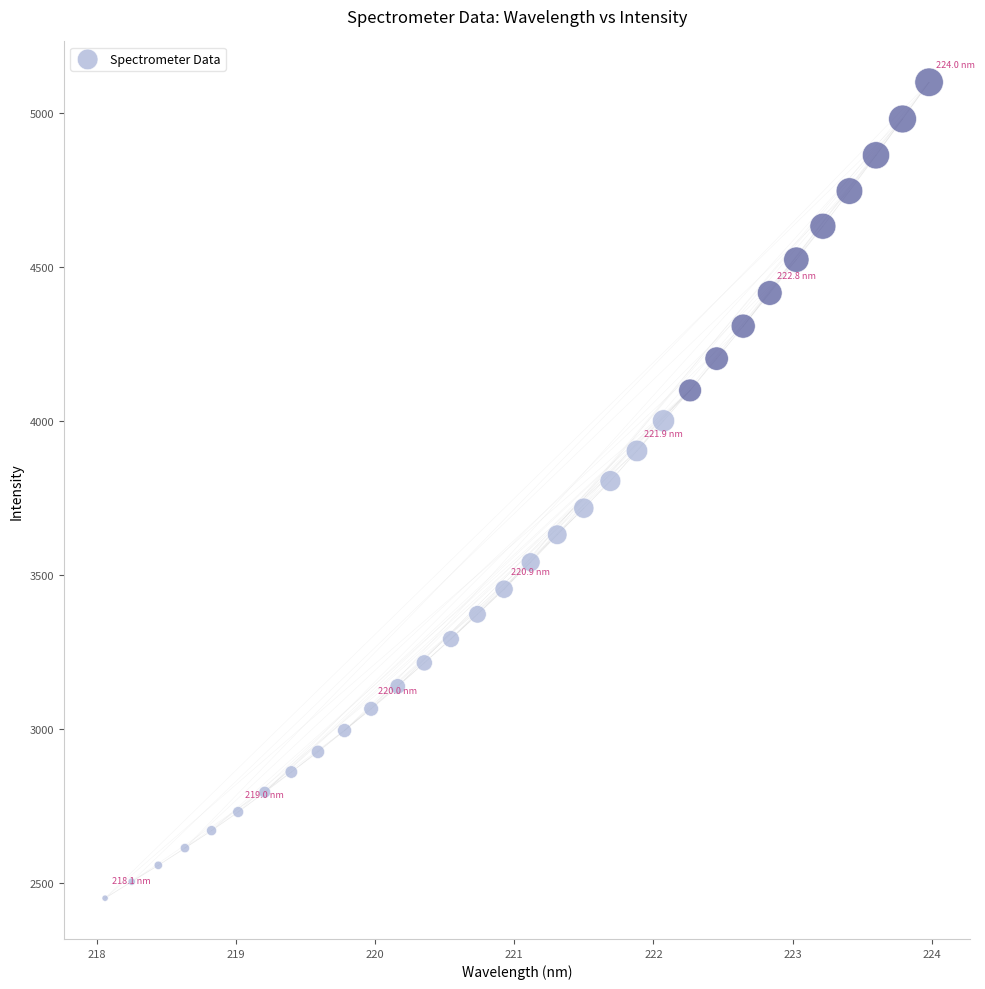

What is the range of Y values (max minus min)?

2651.1